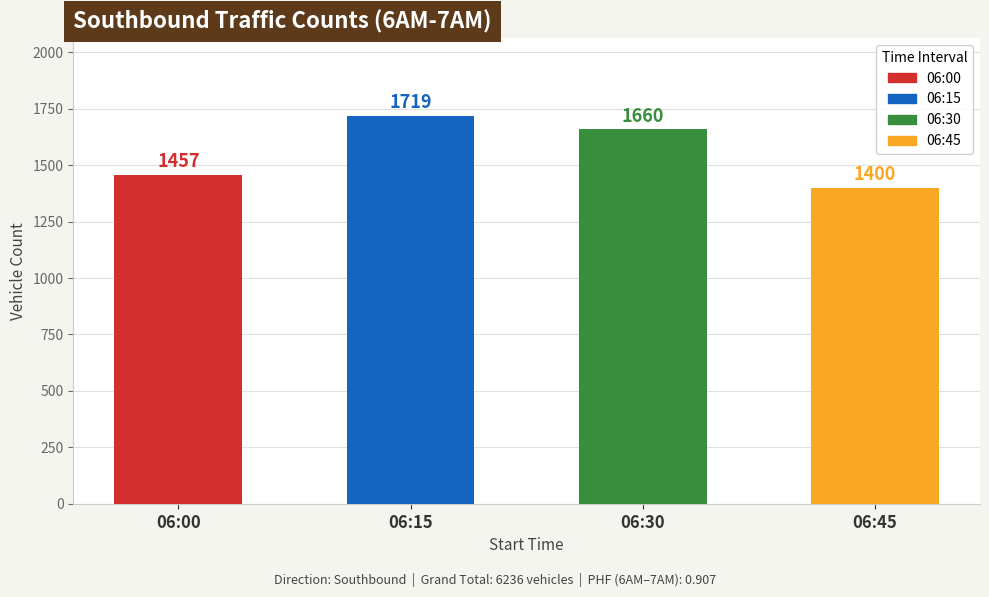

How many values are between 1457 and 1719?

3